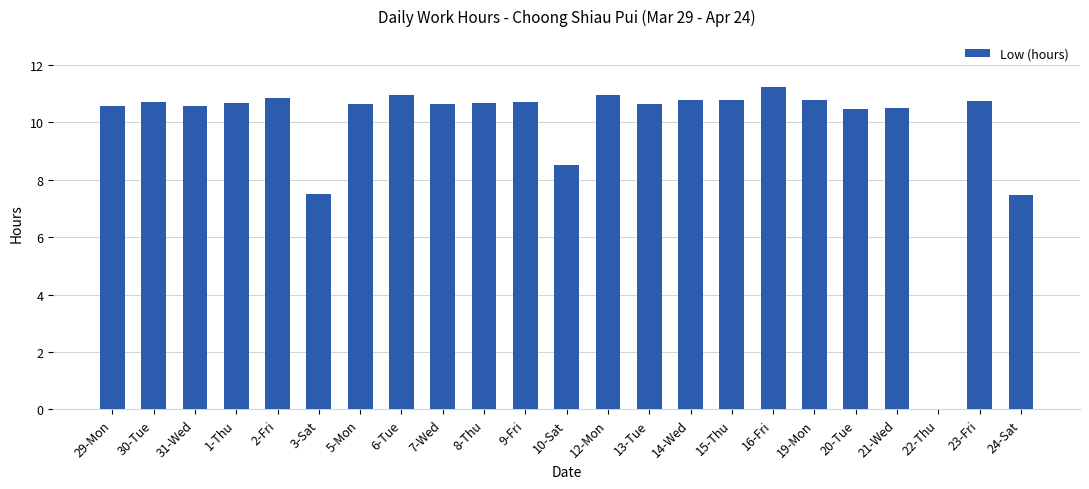

What is the change in value from 10-Sat to 23-Fri?

+2.2